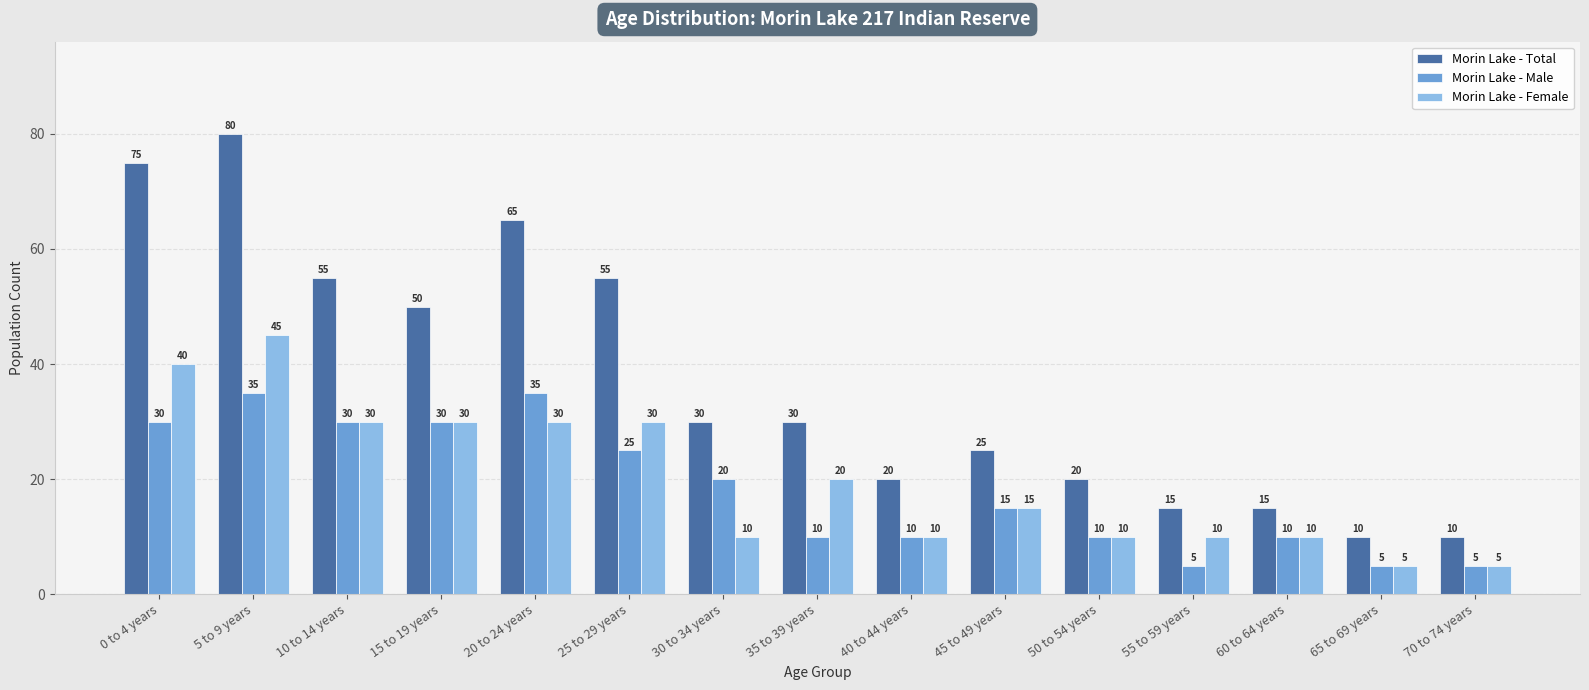

Reading right to left, extract all data points from this chart.

Morin Lake - Total: 70 to 74 years=10	65 to 69 years=10	60 to 64 years=15	55 to 59 years=15	50 to 54 years=20	45 to 49 years=25	40 to 44 years=20	35 to 39 years=30	30 to 34 years=30	25 to 29 years=55	20 to 24 years=65	15 to 19 years=50	10 to 14 years=55	5 to 9 years=80	0 to 4 years=75
Morin Lake - Male: 70 to 74 years=5	65 to 69 years=5	60 to 64 years=10	55 to 59 years=5	50 to 54 years=10	45 to 49 years=15	40 to 44 years=10	35 to 39 years=10	30 to 34 years=20	25 to 29 years=25	20 to 24 years=35	15 to 19 years=30	10 to 14 years=30	5 to 9 years=35	0 to 4 years=30
Morin Lake - Female: 70 to 74 years=5	65 to 69 years=5	60 to 64 years=10	55 to 59 years=10	50 to 54 years=10	45 to 49 years=15	40 to 44 years=10	35 to 39 years=20	30 to 34 years=10	25 to 29 years=30	20 to 24 years=30	15 to 19 years=30	10 to 14 years=30	5 to 9 years=45	0 to 4 years=40